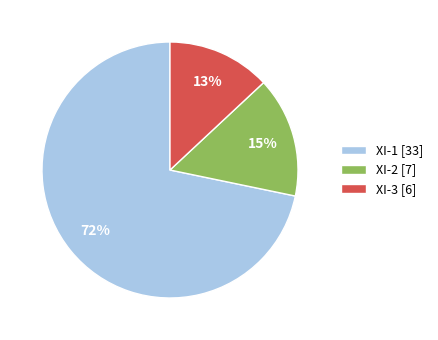

Approximately how many times larger is the value at XI-1 compared to XI-3?

5.5